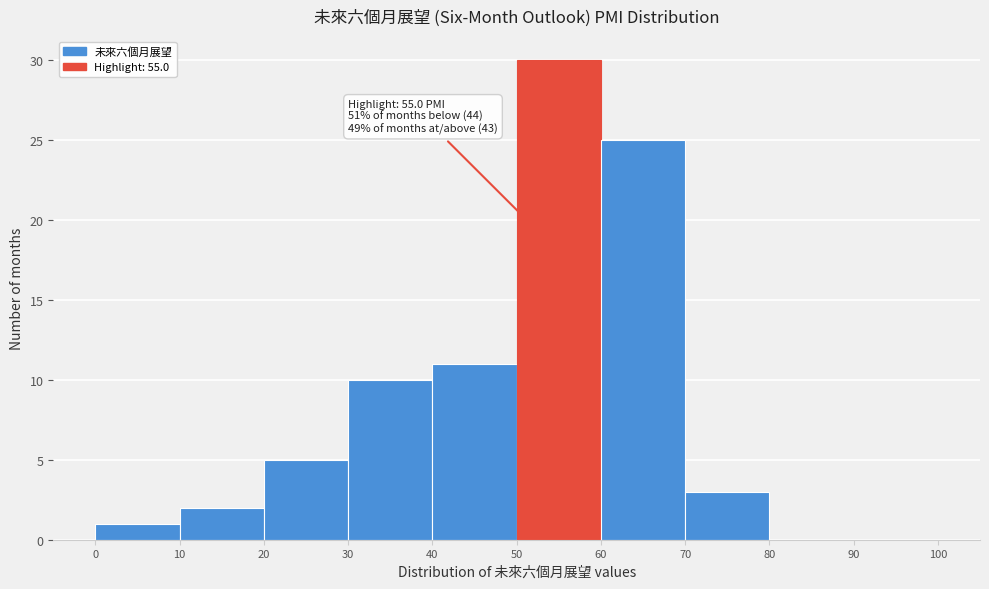

Which range on the x-axis has the tallest bar?

50 to 60